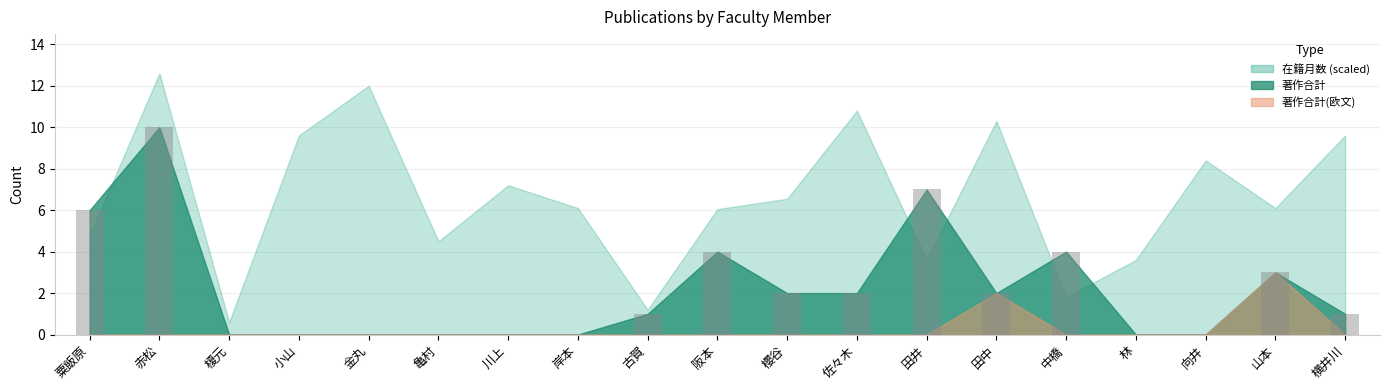

What value does the data have at 粟飯原?

6